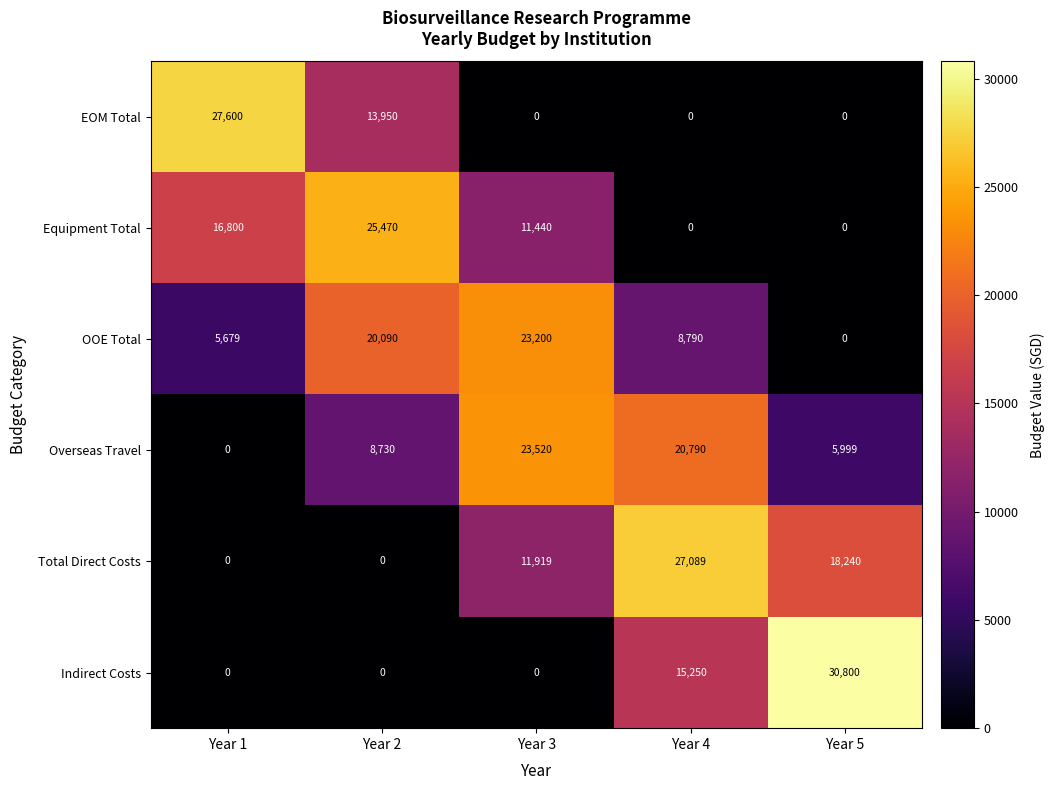

What is the average value of the OOE Total series?

11552